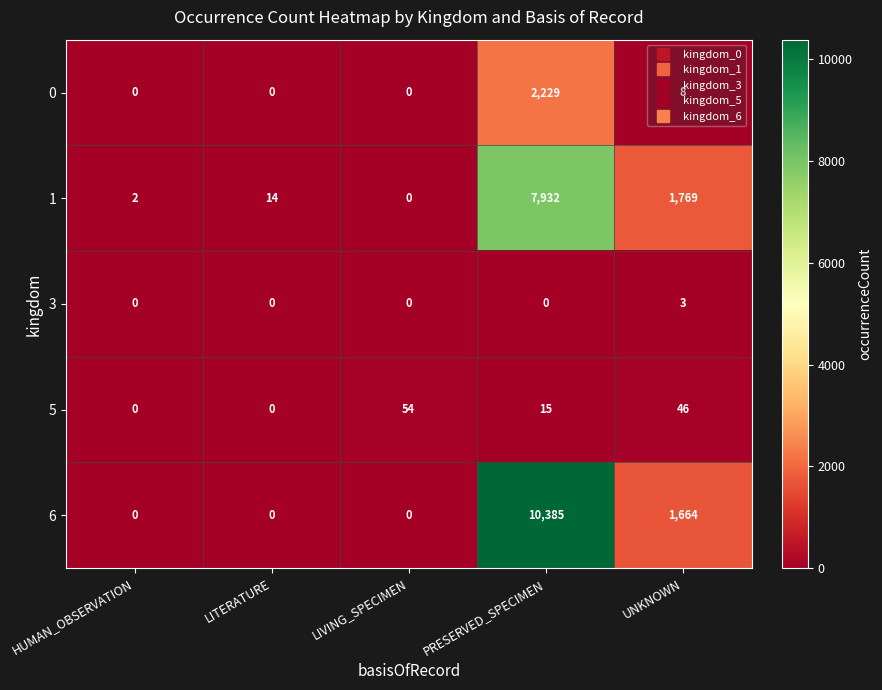

Which series changed the most between HUMAN_OBSERVATION and PRESERVED_SPECIMEN?

6